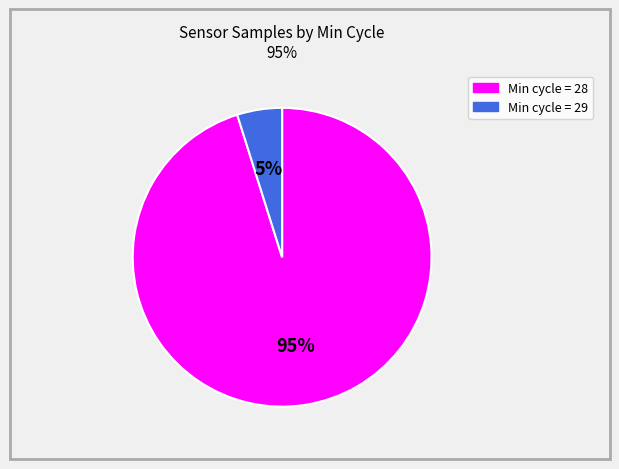

Does any single category account for the majority?

Yes